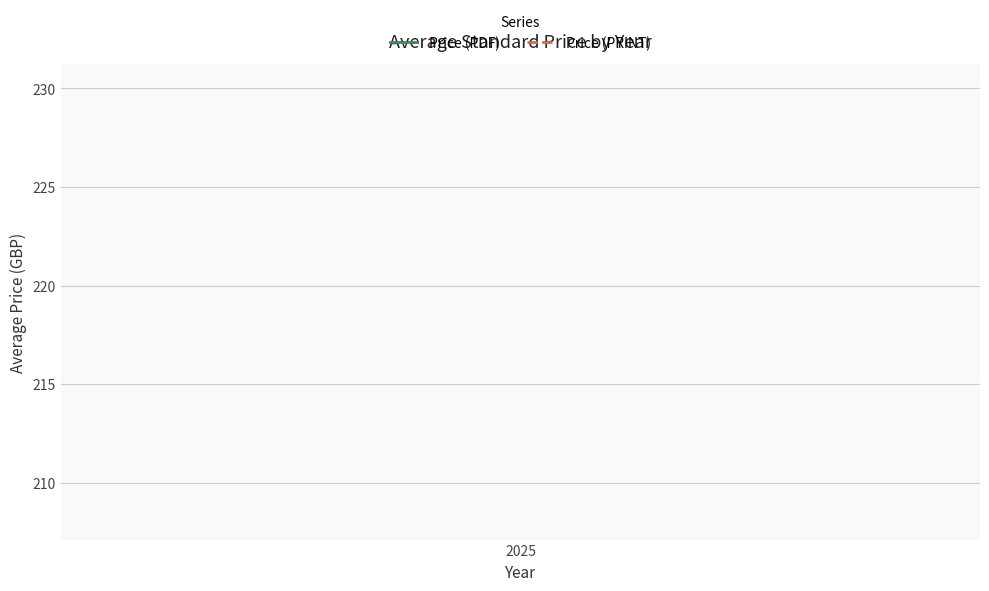

True or false: Price (PDF) has a value of 8 at 14.

False